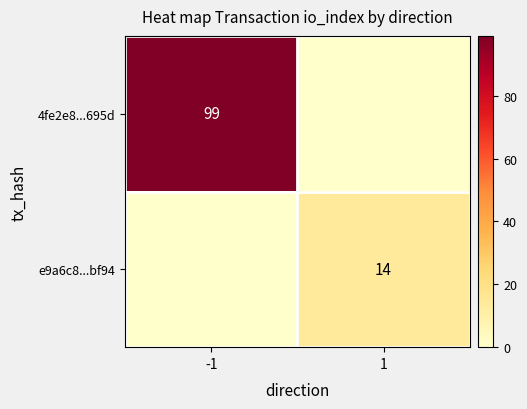

The value of e9a6c8...bf94 at 1 is 14. True or false?

True